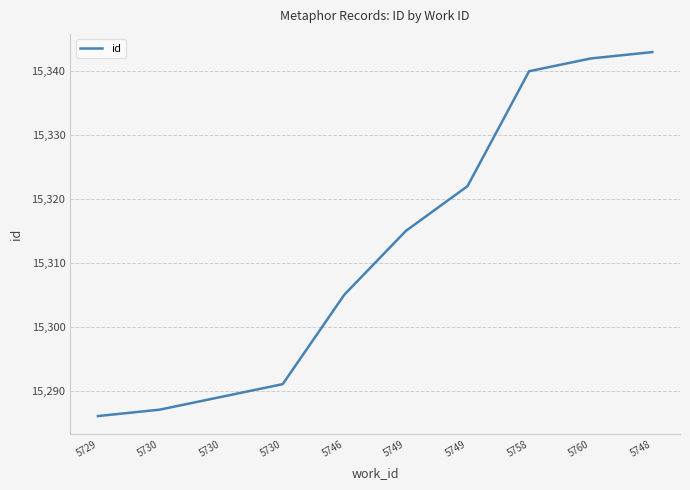

What is the difference between the second highest and minimum values?

56